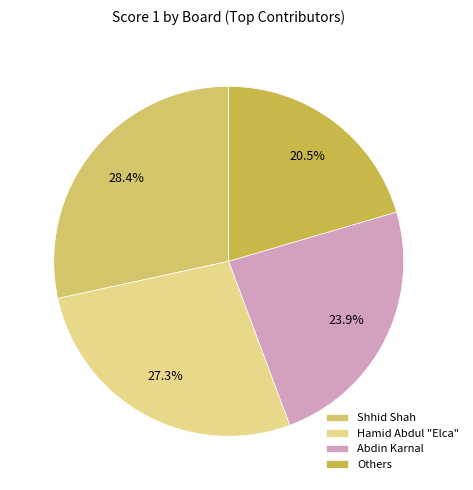

How many segments does this pie chart have?

4